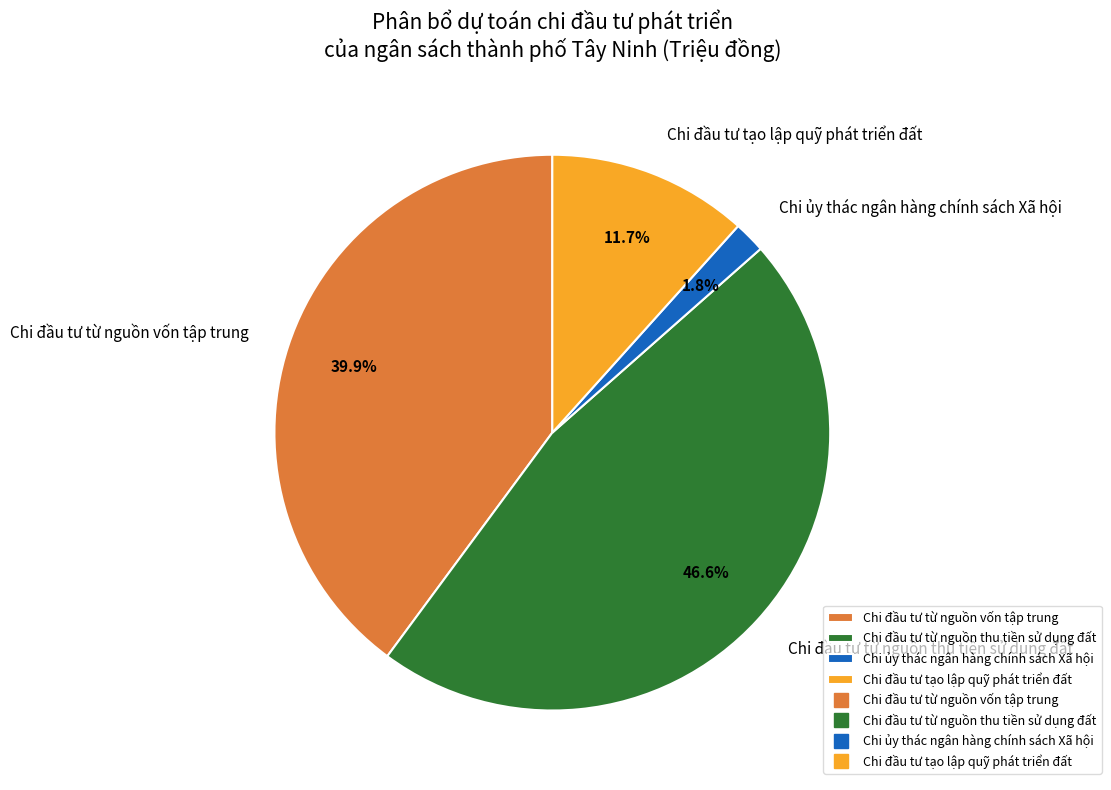

Which slice is the largest?

Chi đầu tư từ nguồn thu tiền sử dụng đất